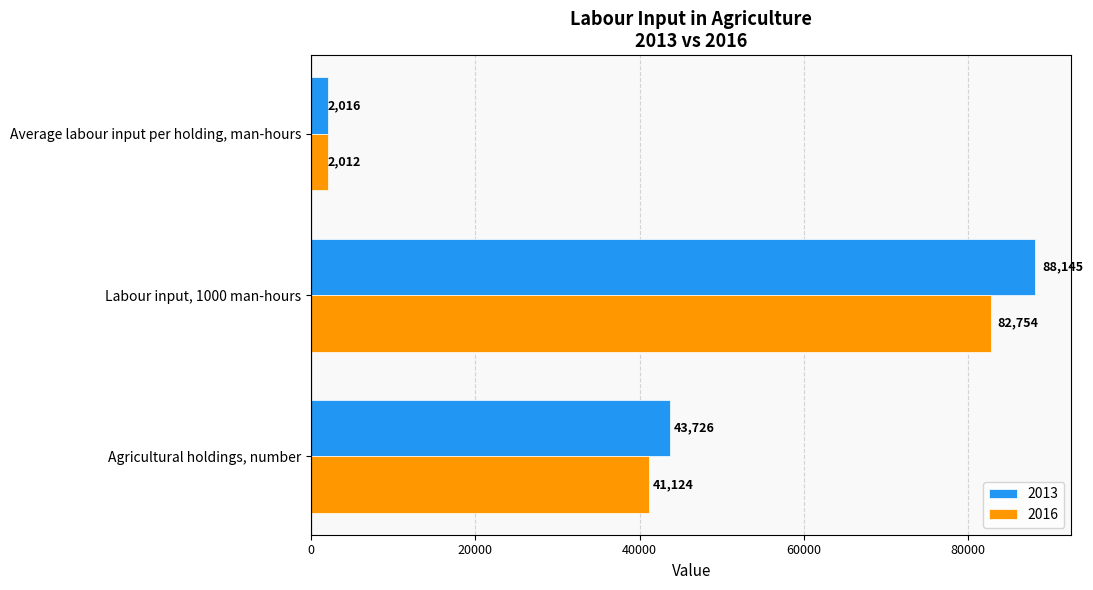

What is the lowest value of the 2013 series?

2016